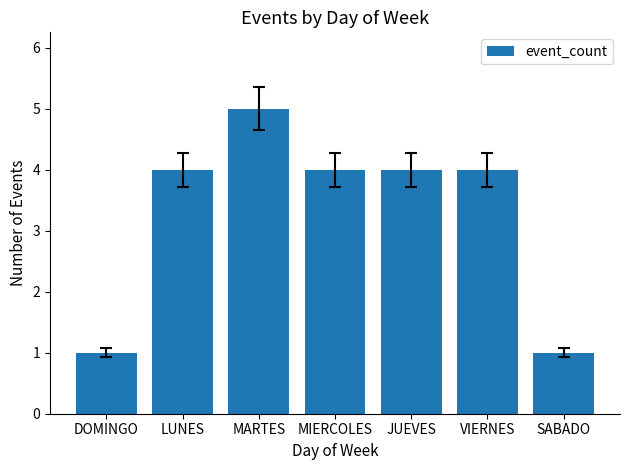

Reading left to right, list all the values displayed in this chart.

1	4	5	4	4	4	1